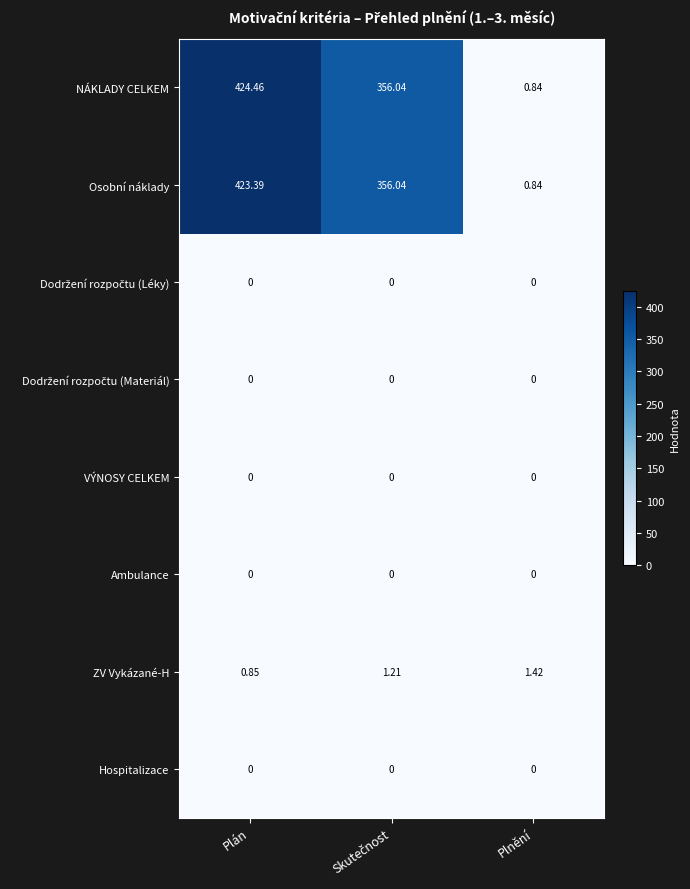

At which label does NÁKLADY CELKEM first exceed 356?

Plán